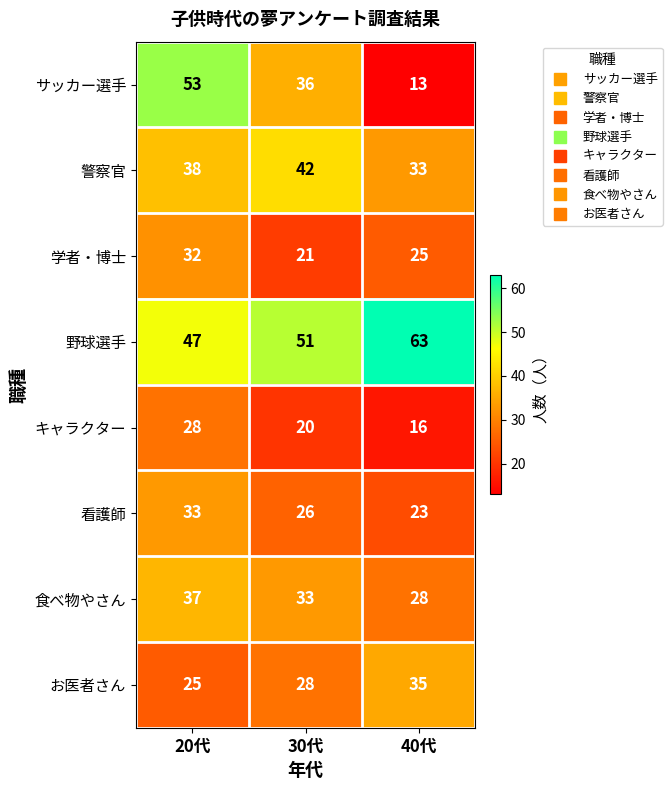

Rank the series by their maximum value, from highest to lowest.

野球選手, サッカー選手, 警察官, 食べ物やさん, お医者さん, 看護師, 学者・博士, キャラクター